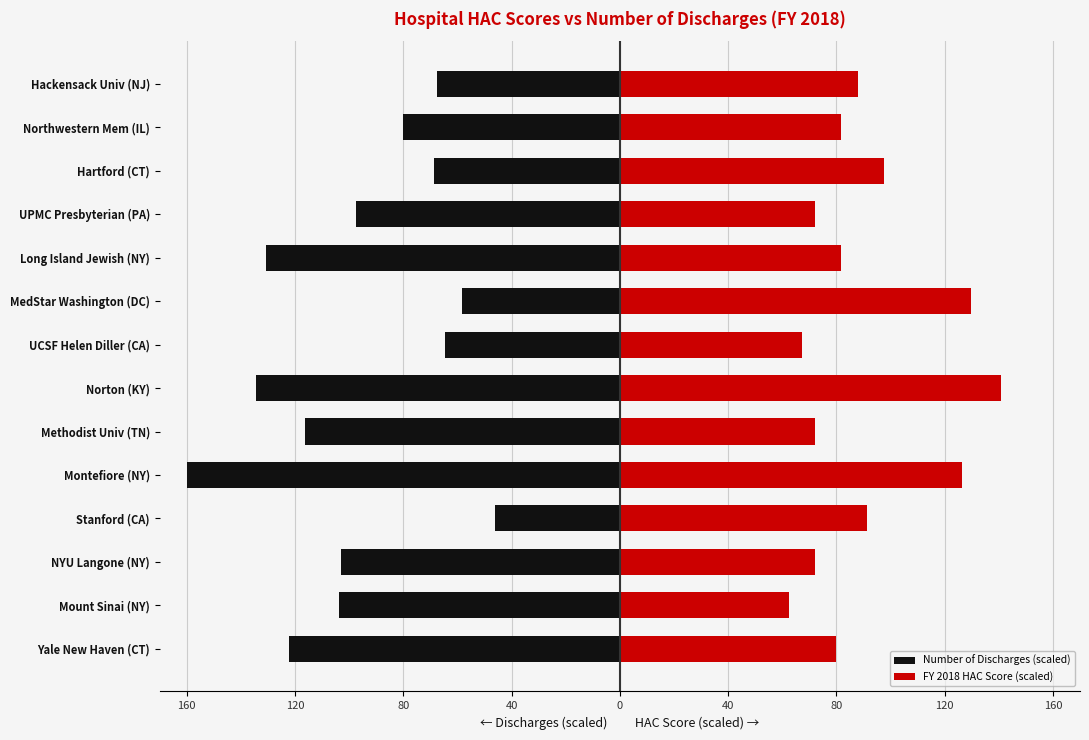

What is the difference between the second highest and minimum values in the FY 2018 HAC Score (scaled) series?

67.2